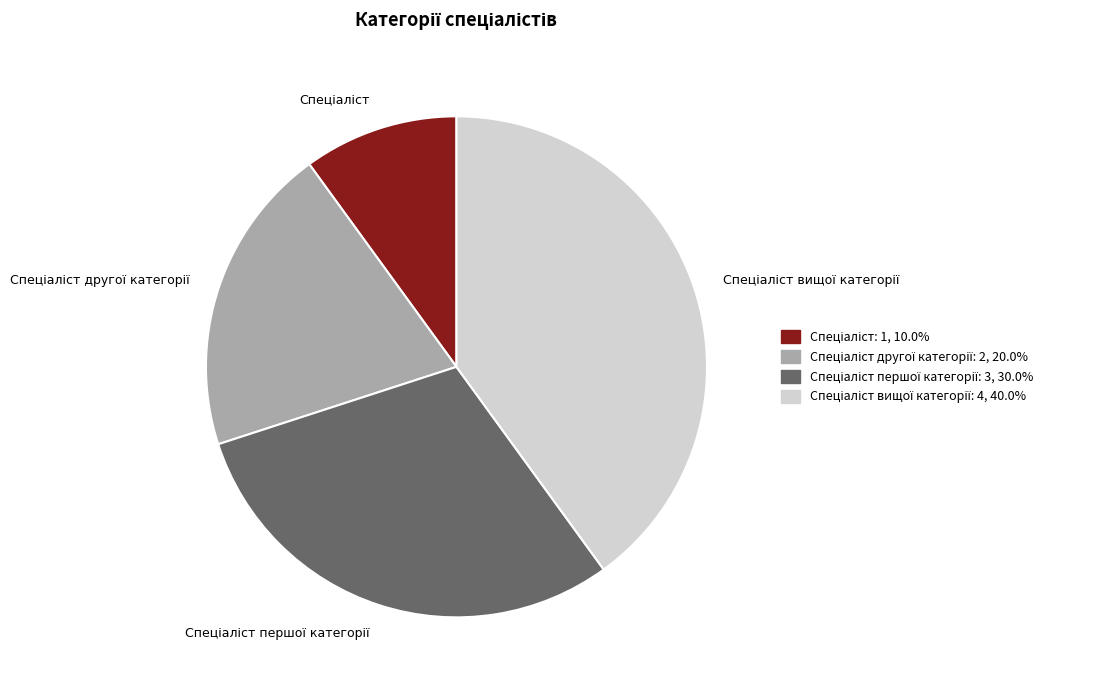

Does any single category account for the majority?

No